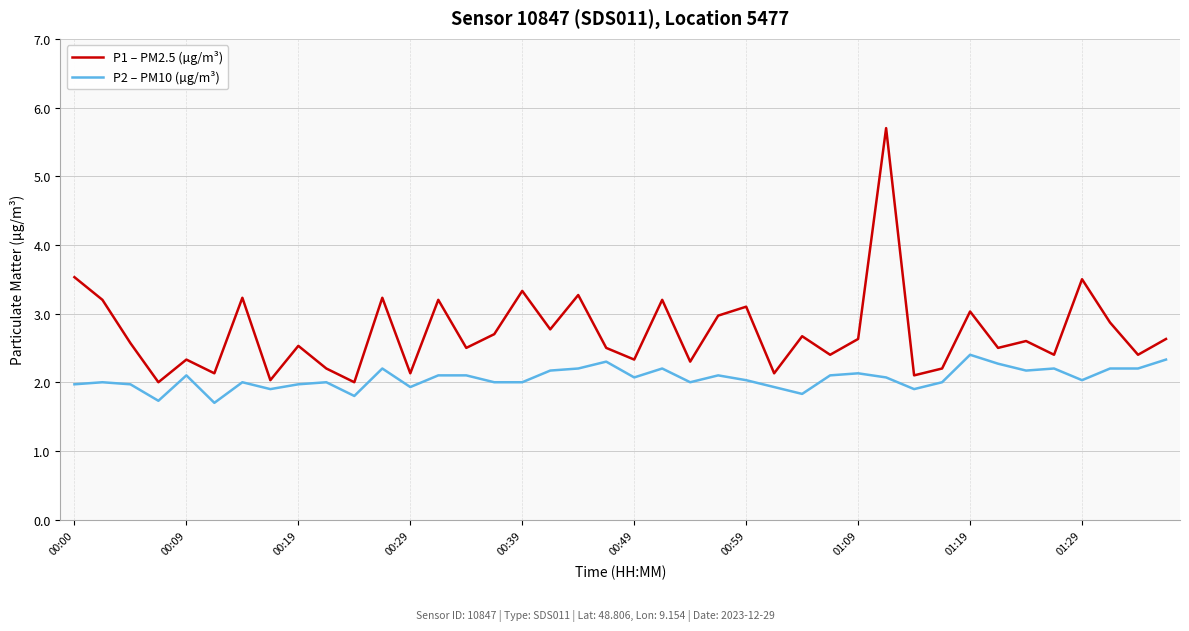

What is the difference between the maximum and minimum values in the P2 – PM10 (µg/m³) series?

0.7